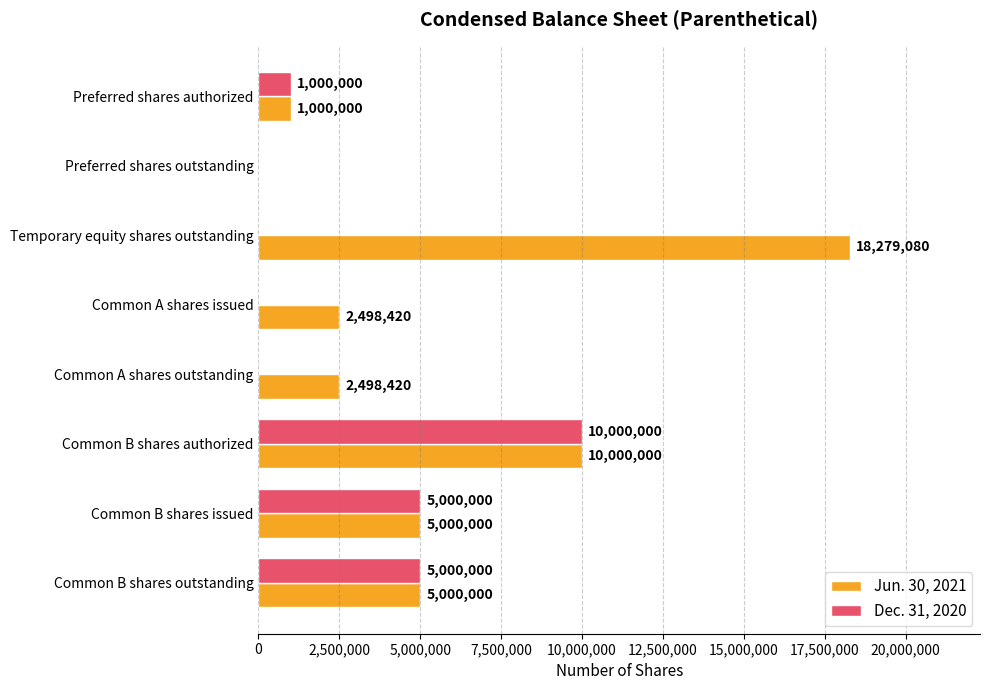

Between Common A shares issued and Common B shares authorized, which series saw the biggest shift?

Dec. 31, 2020